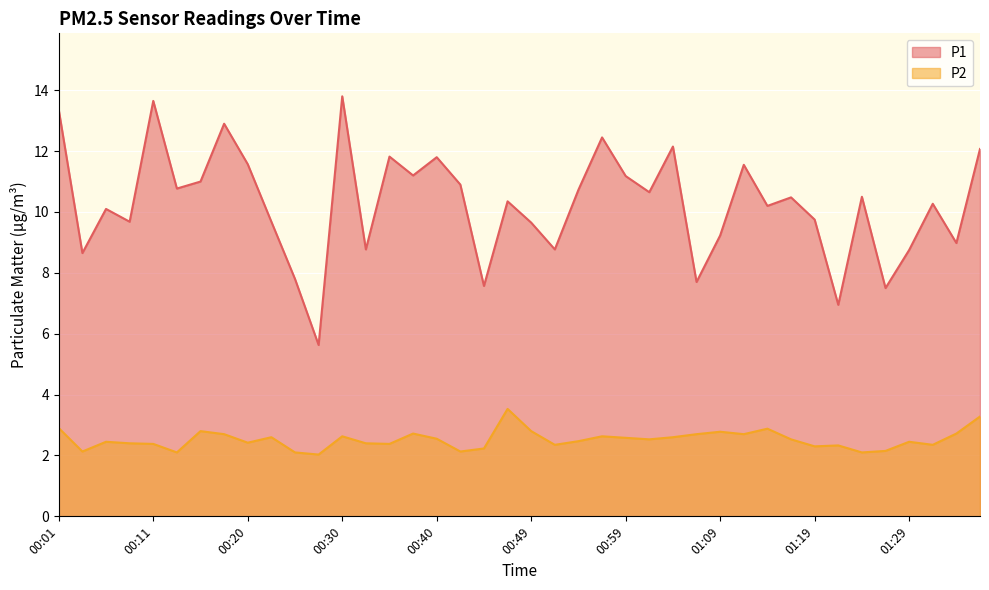

Is it true that P1 equals 4.2 at 01:09?

False